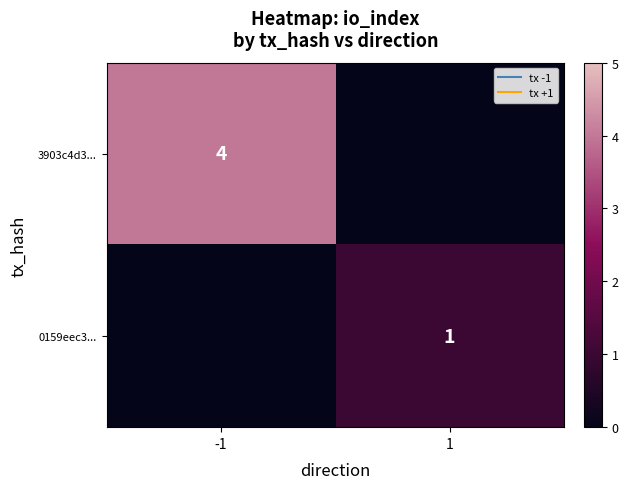

What is the difference between the highest and lowest values at 1?

1